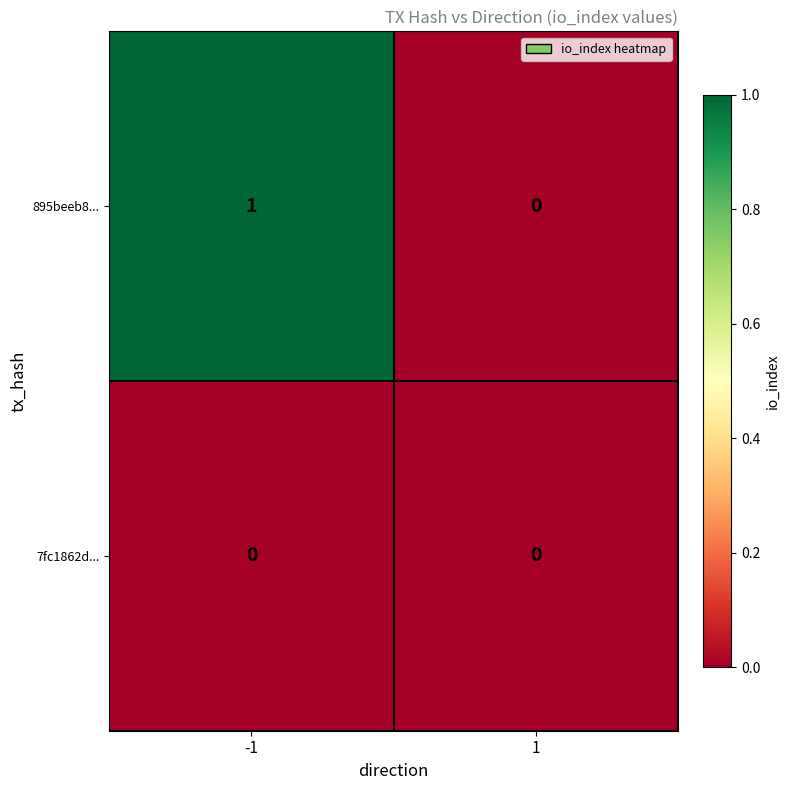

At which category is the sum across all series the highest?

-1